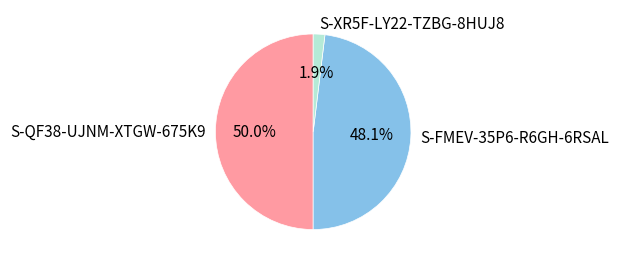

True or false: S-QF38-UJNM-XTGW-675K9 accounts for 50% of the total.

True